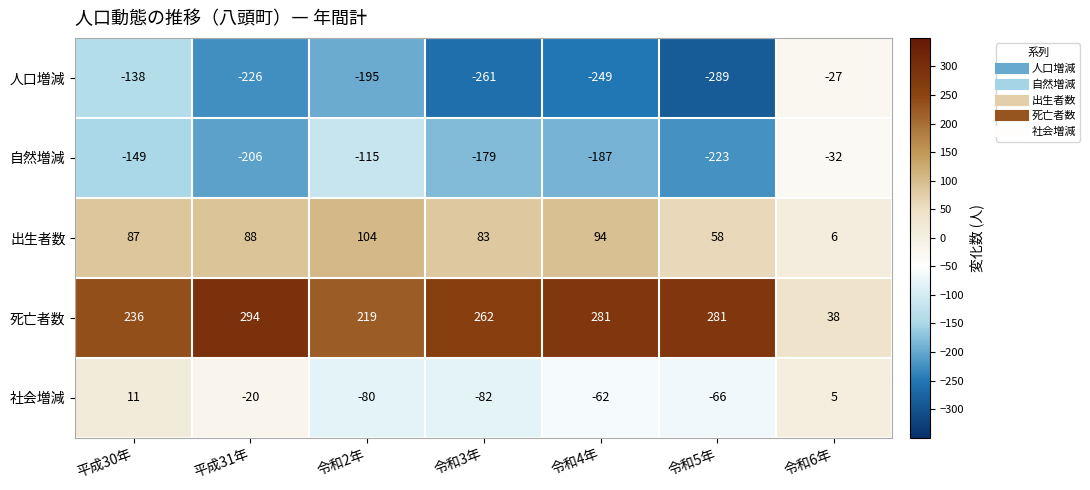

Which series has the largest total across all categories?

死亡者数